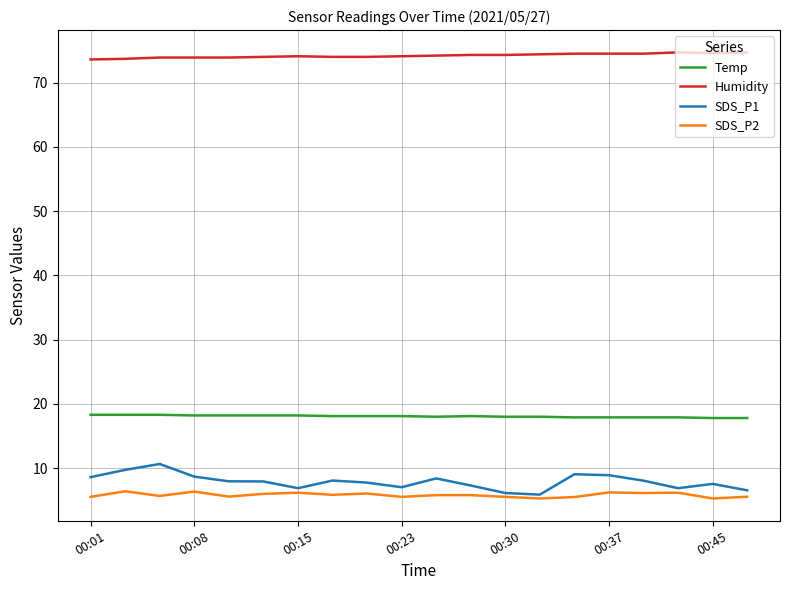

Rank the series by their maximum value, from lowest to highest.

SDS_P2, SDS_P1, Temp, Humidity